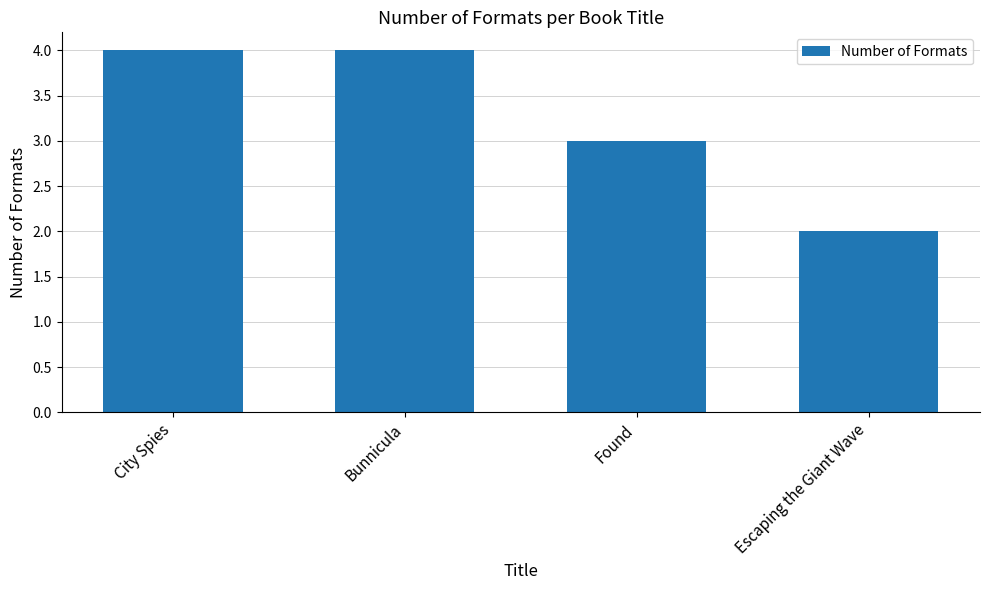

Reading right to left, list all the values displayed in this chart.

Escaping the Giant Wave=2	Found=3	Bunnicula=4	City Spies=4